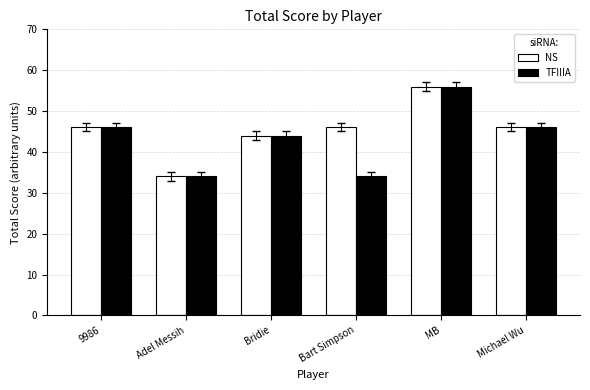

Is it true that TFIIIA equals 34 at Adel Messih?

True